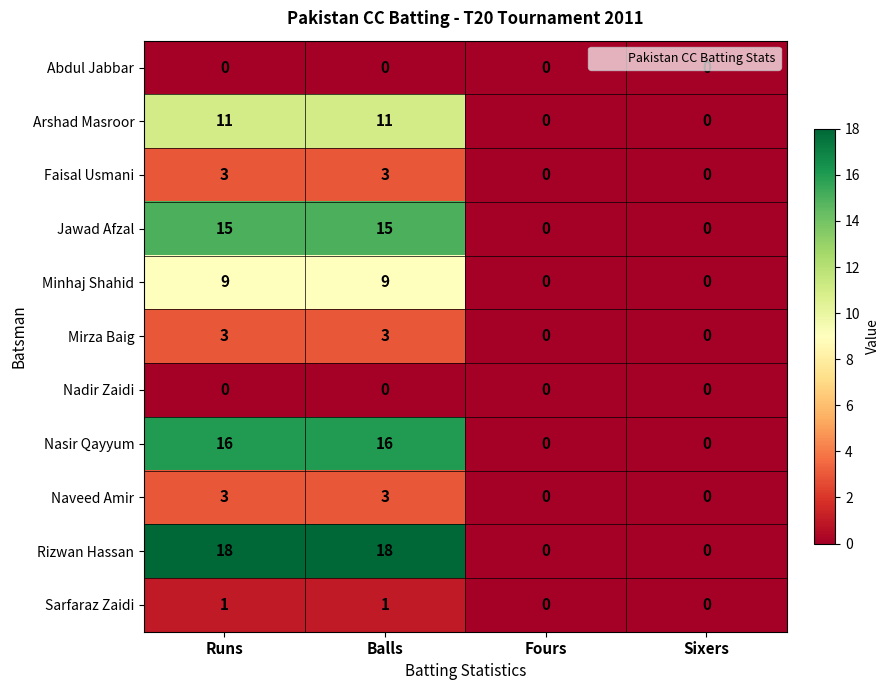

What is the difference between the second highest and minimum values in the Faisal Usmani series?

3